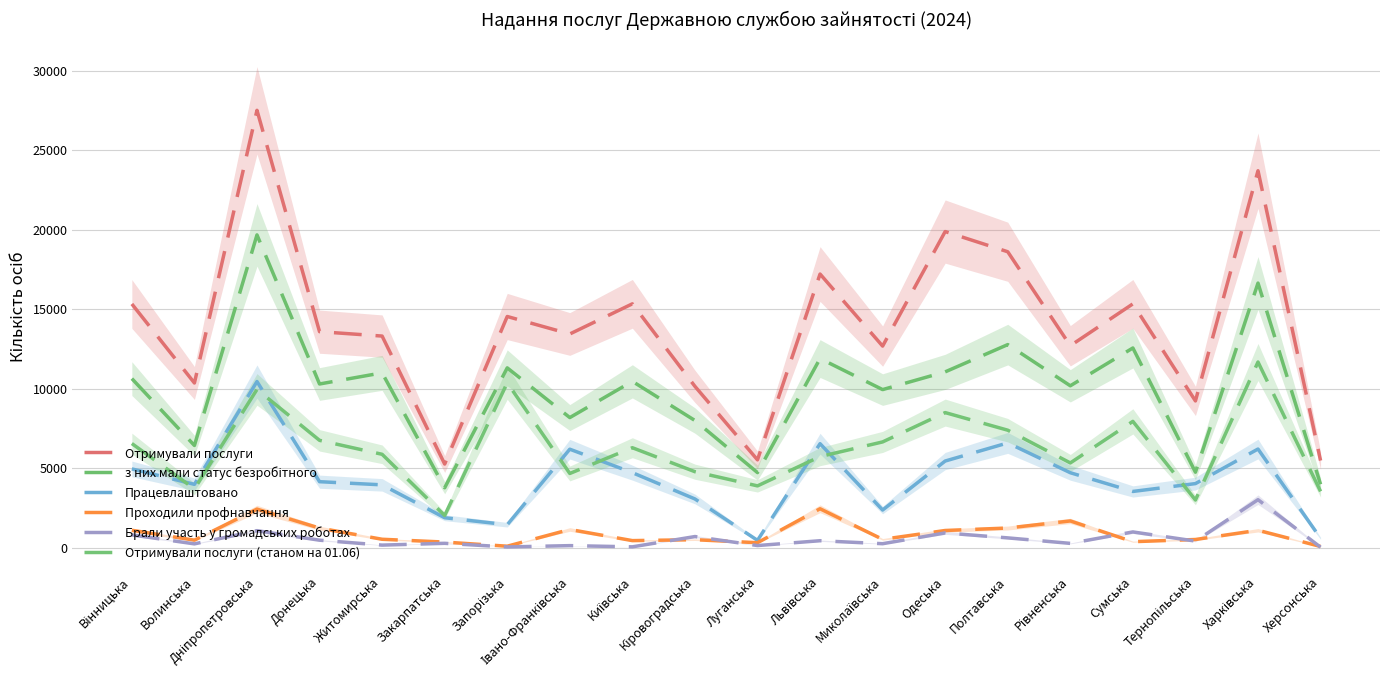

What is the sum of all Проходили профнавчання values?

17431